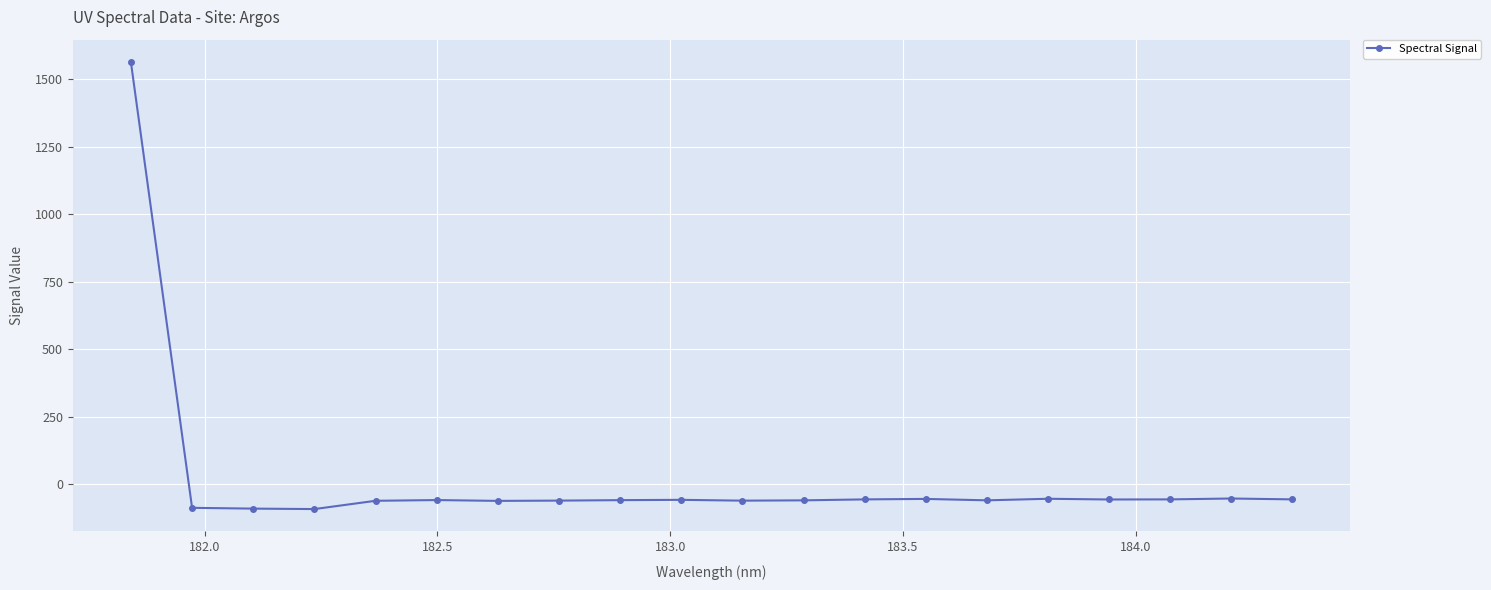

What is the maximum value shown in the chart?

1563.3